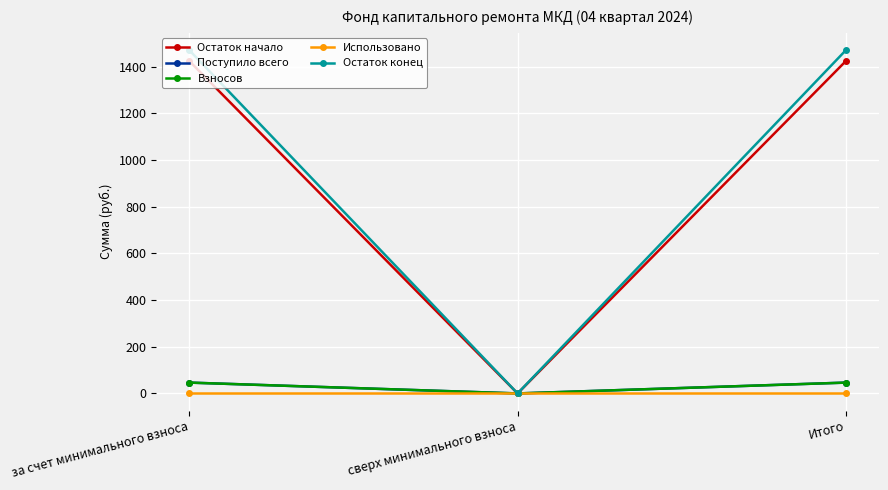

How many values in the Взносов series exceed 46?

2